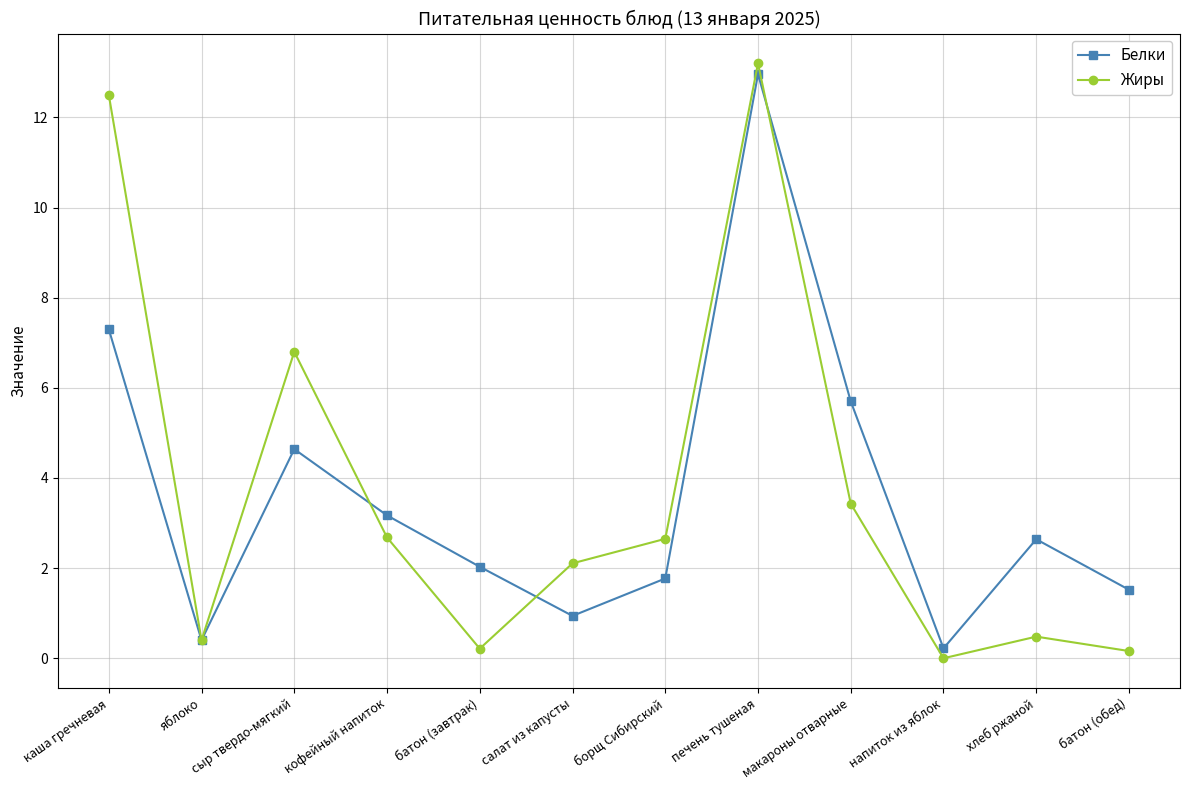

What position from the left is сыр твердо-мягкий?

3